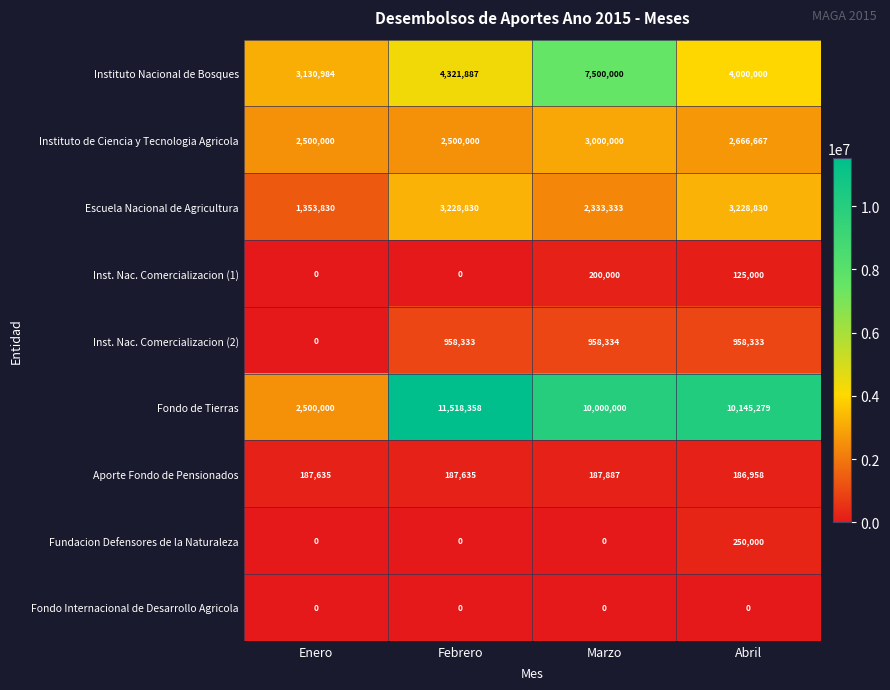

How many Escuela Nacional de Agricultura values are between 2333333 and 3228830?

3